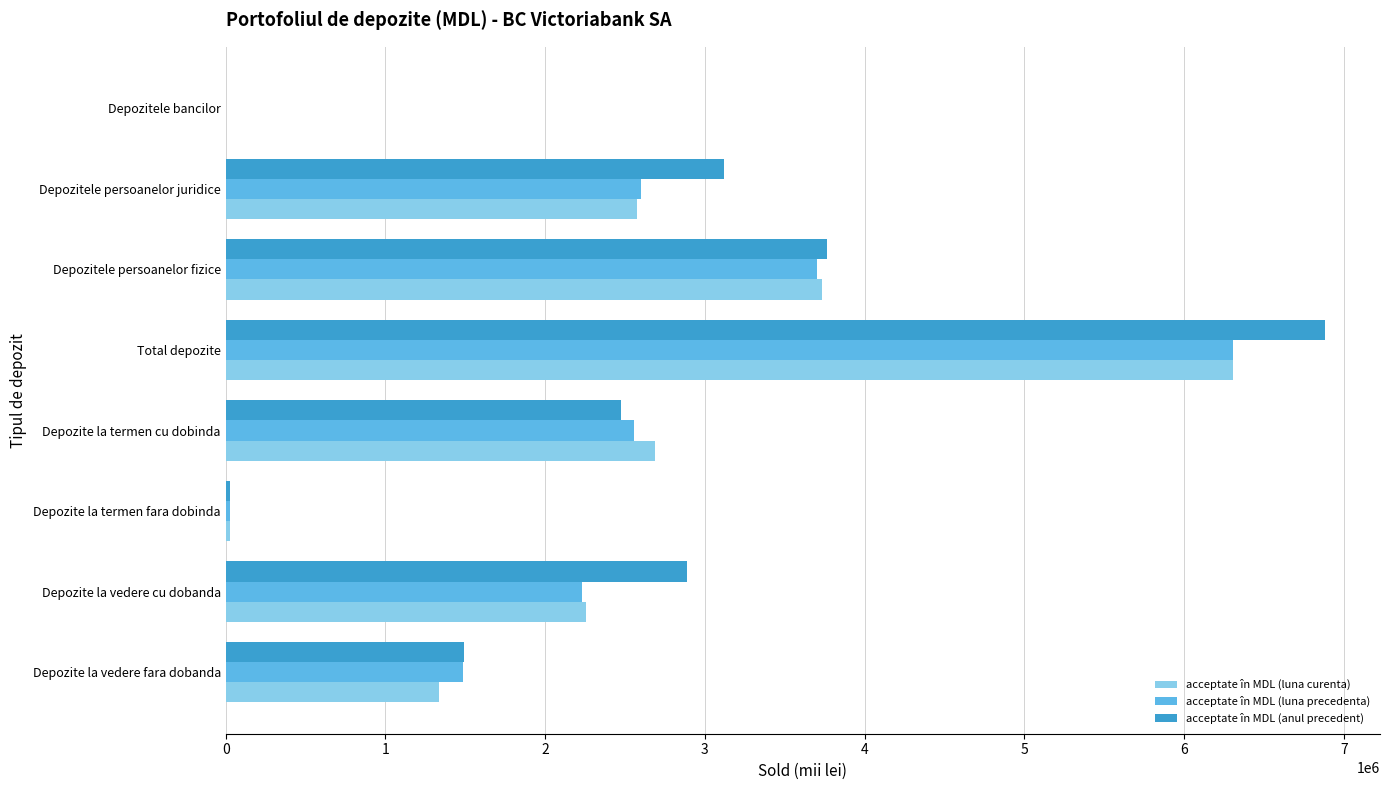

What is the approximate value of acceptate în MDL (anul precedent) at Total depozite?

6882513.4